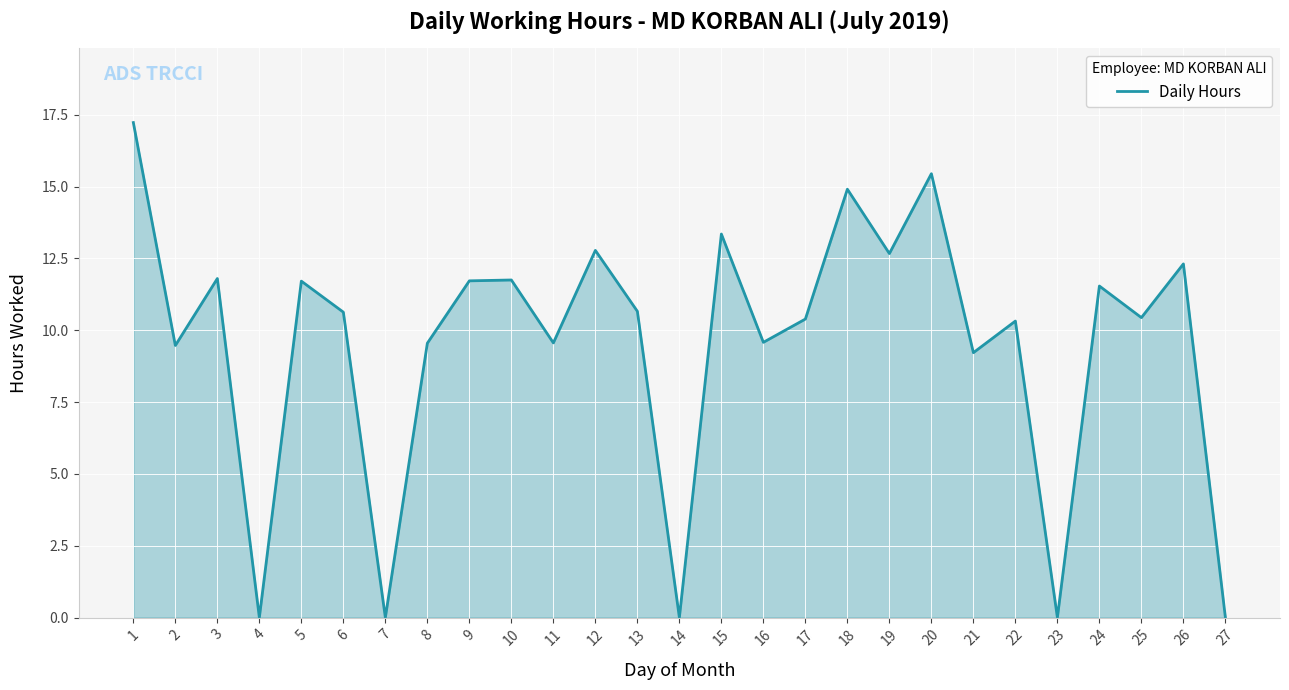

What is the greatest value displayed?

17.2